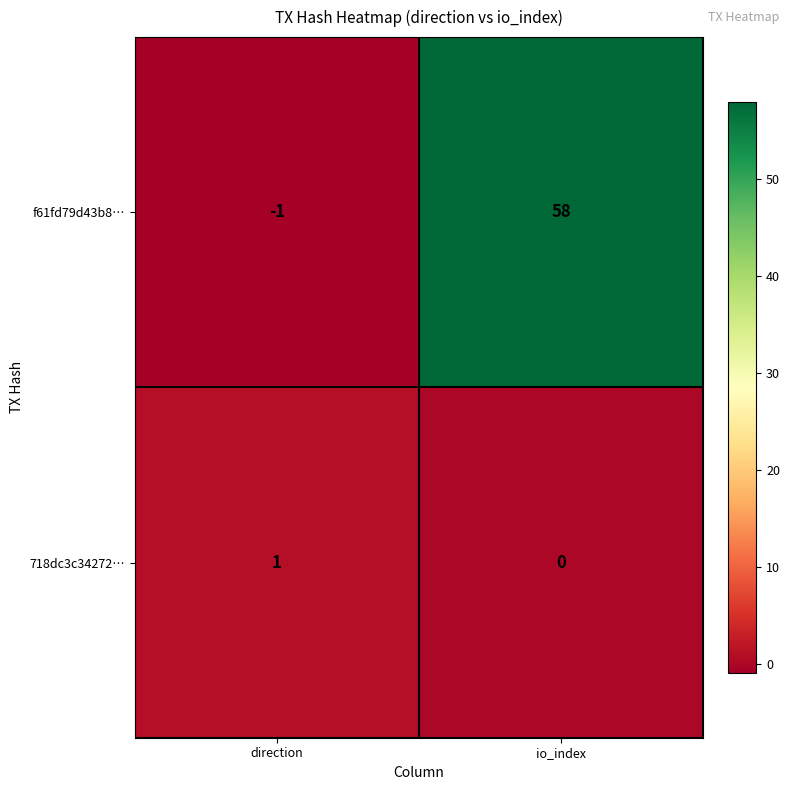

How many data points does each series have?

2